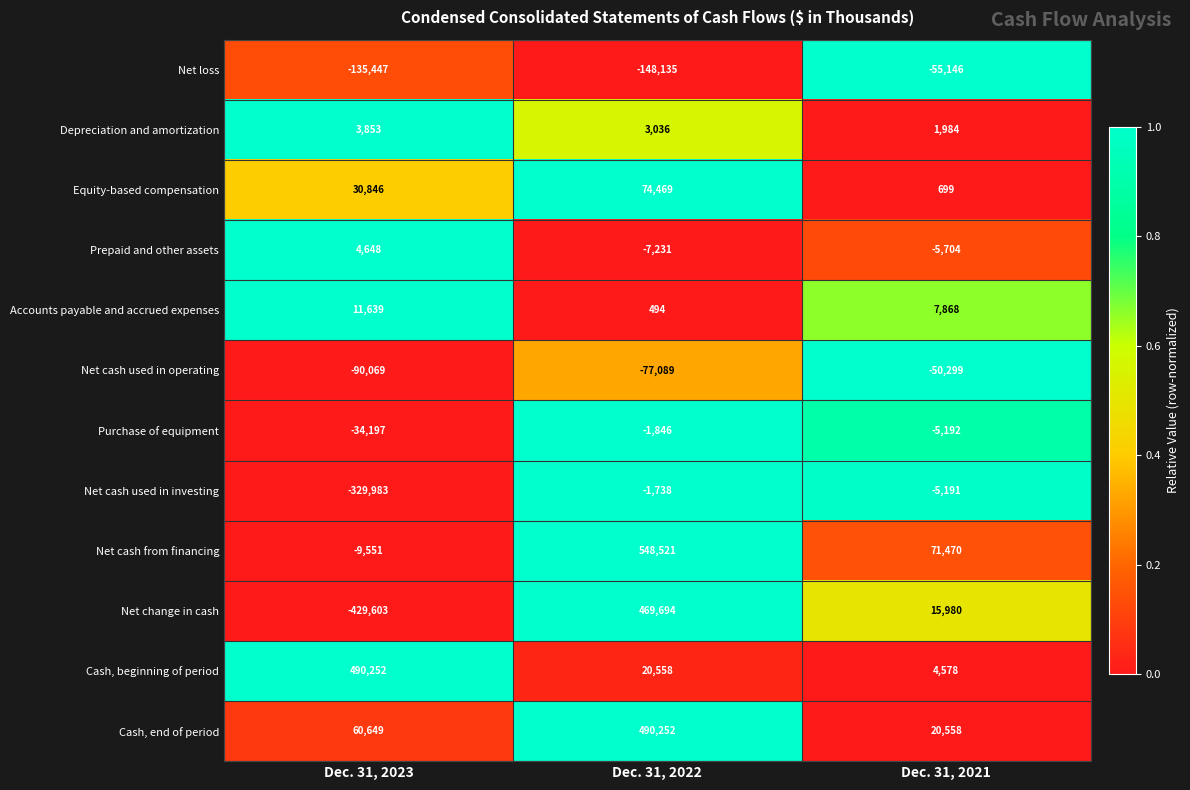

What is the spread (max minus min) of values at Dec. 31, 2023?

919855